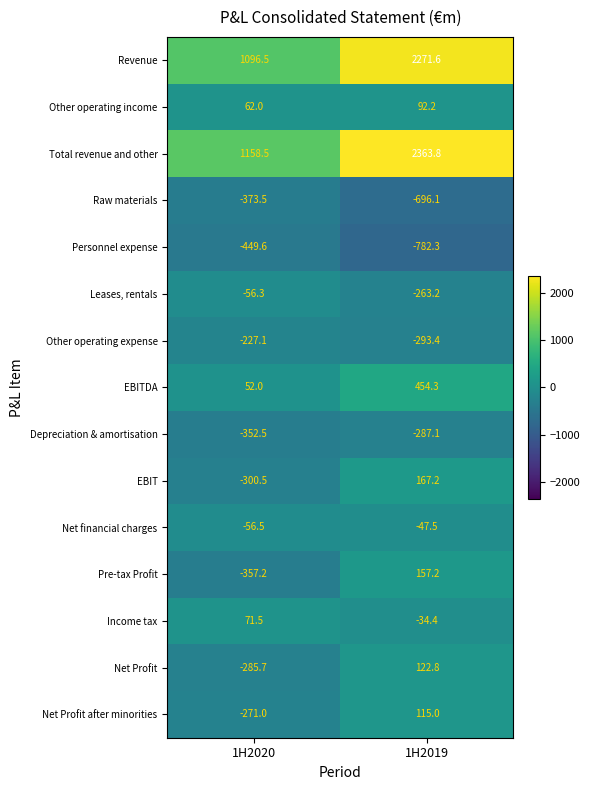

What is the minimum value for Depreciation & amortisation?

-352.5